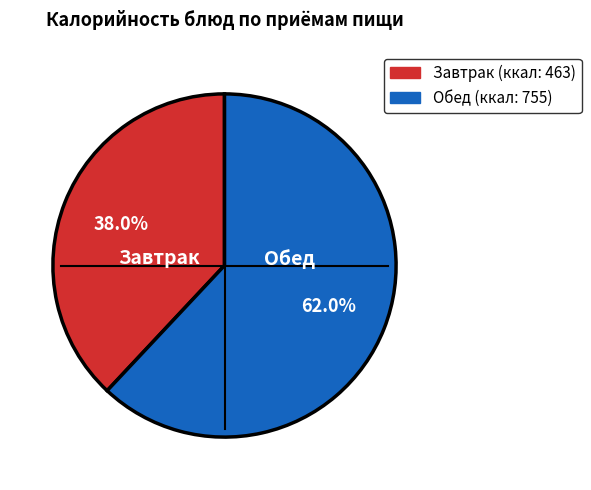

Is there a majority slice in this chart?

Yes